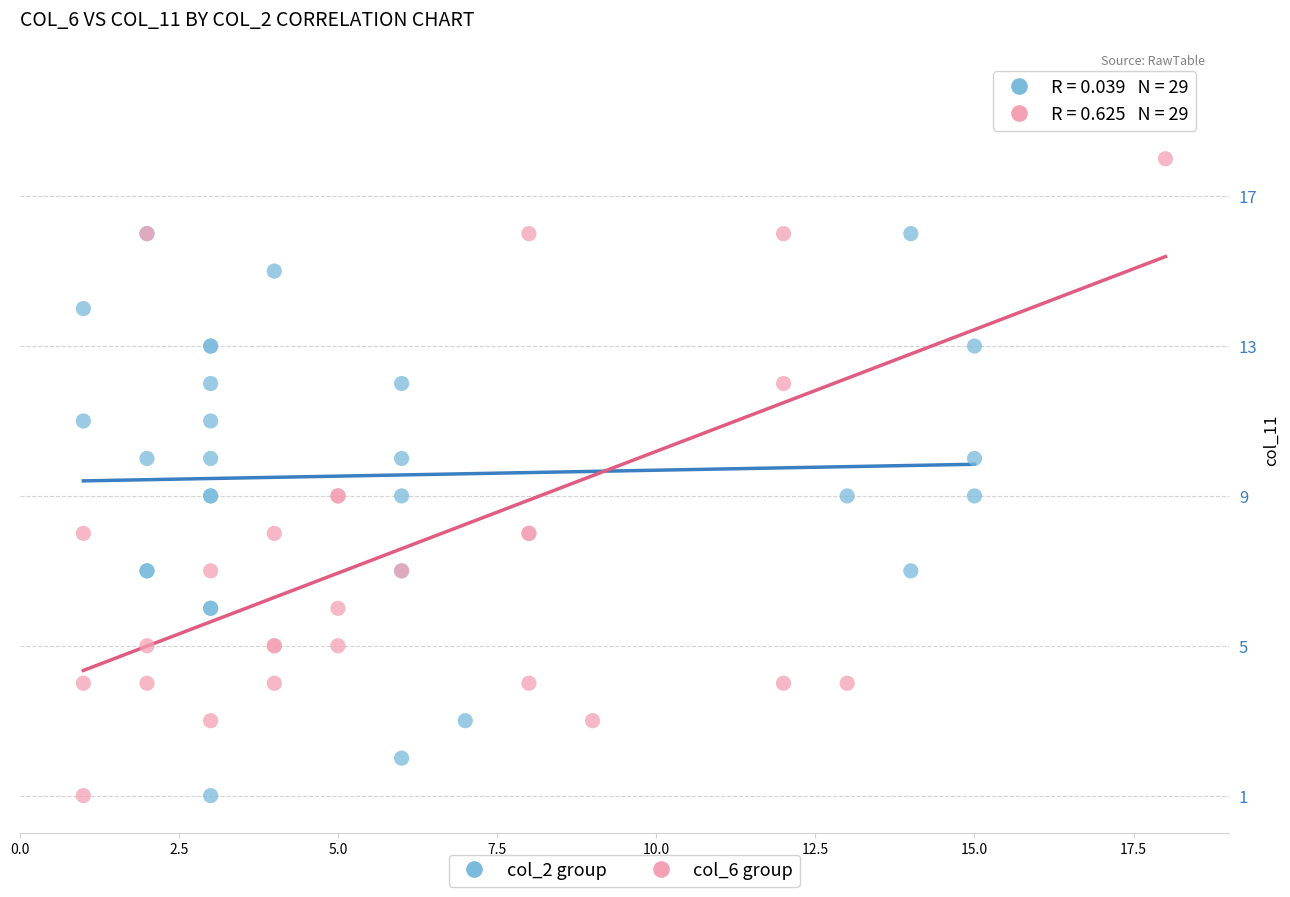

Which series reaches the maximum Y coordinate?

col_6 group